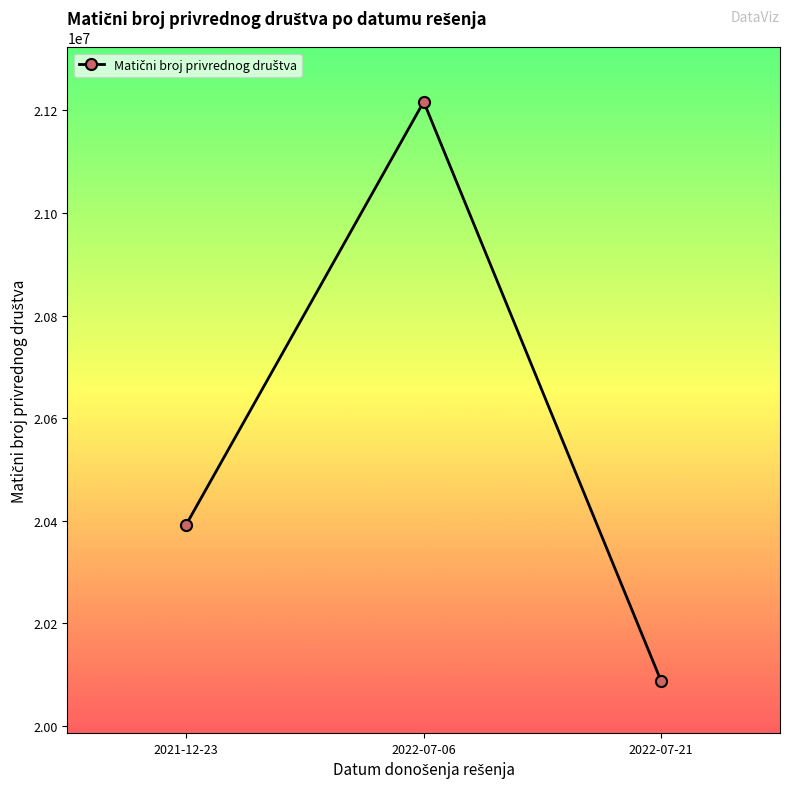

What is the change in value from 2022-07-06 to 2022-07-21?

-1129664